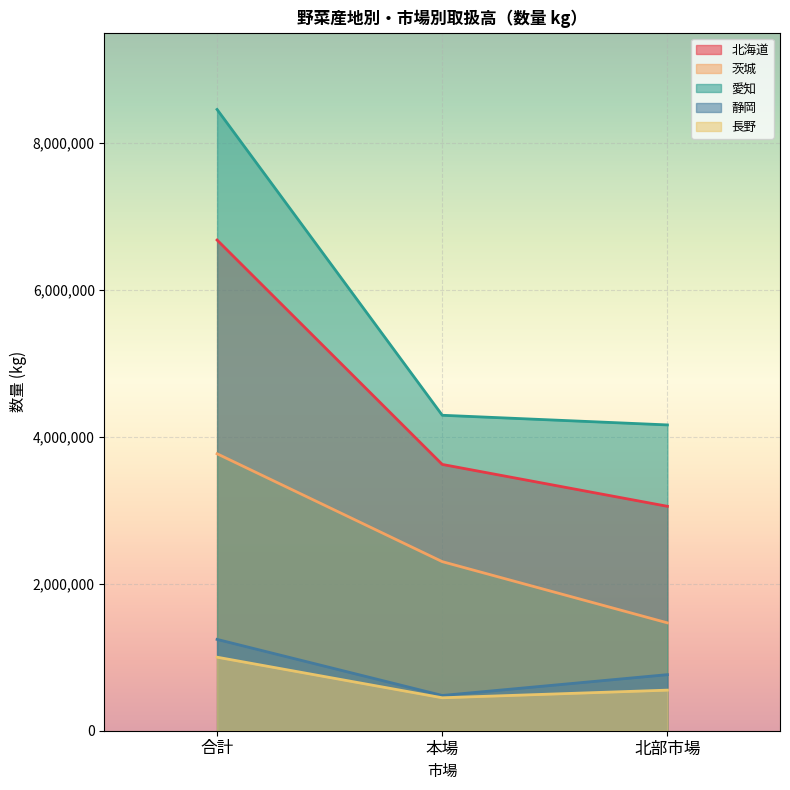

What is the difference between the 北海道 values at 本場 and 合計?

3054105